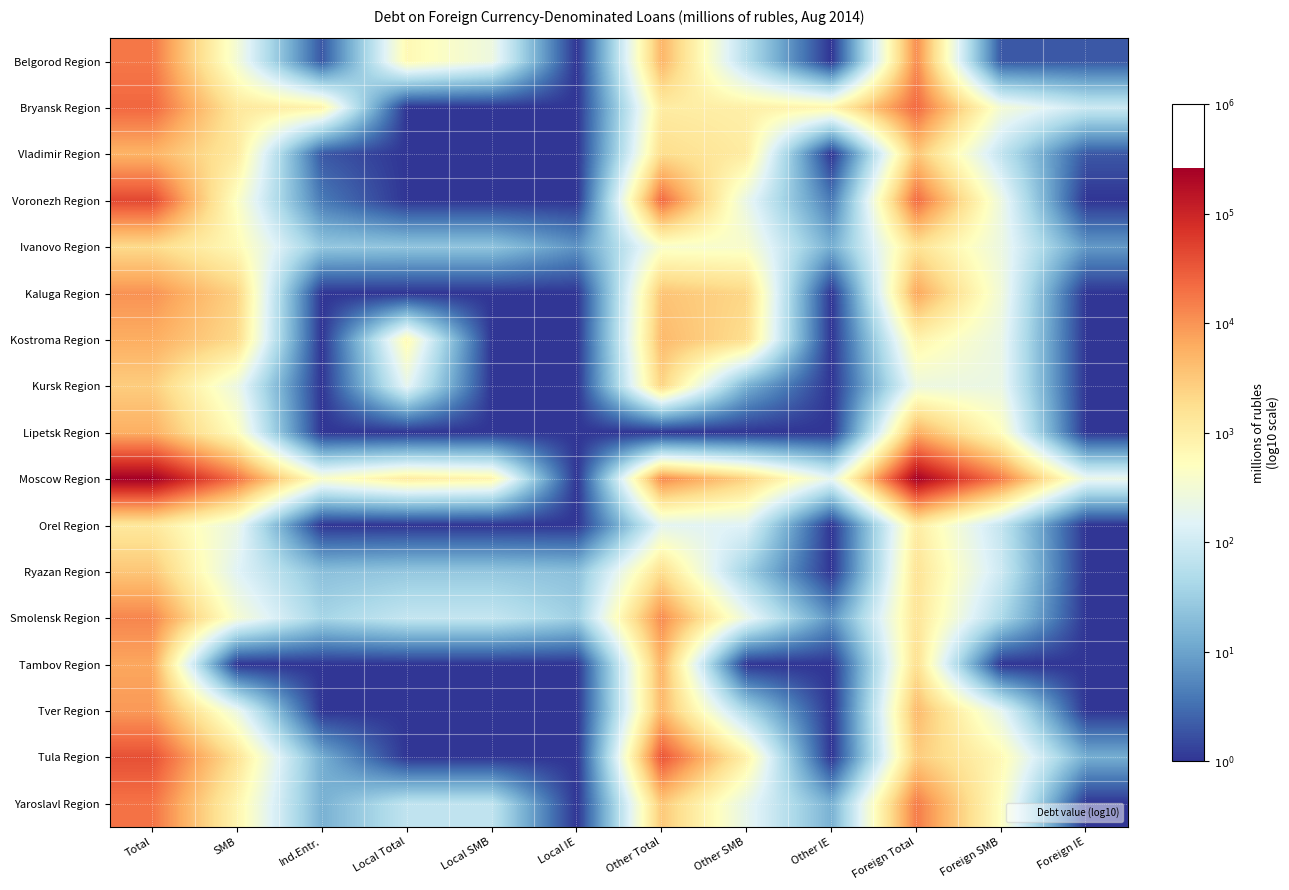

Which series changed the most between Local SMB and Local IE?

Moscow Region